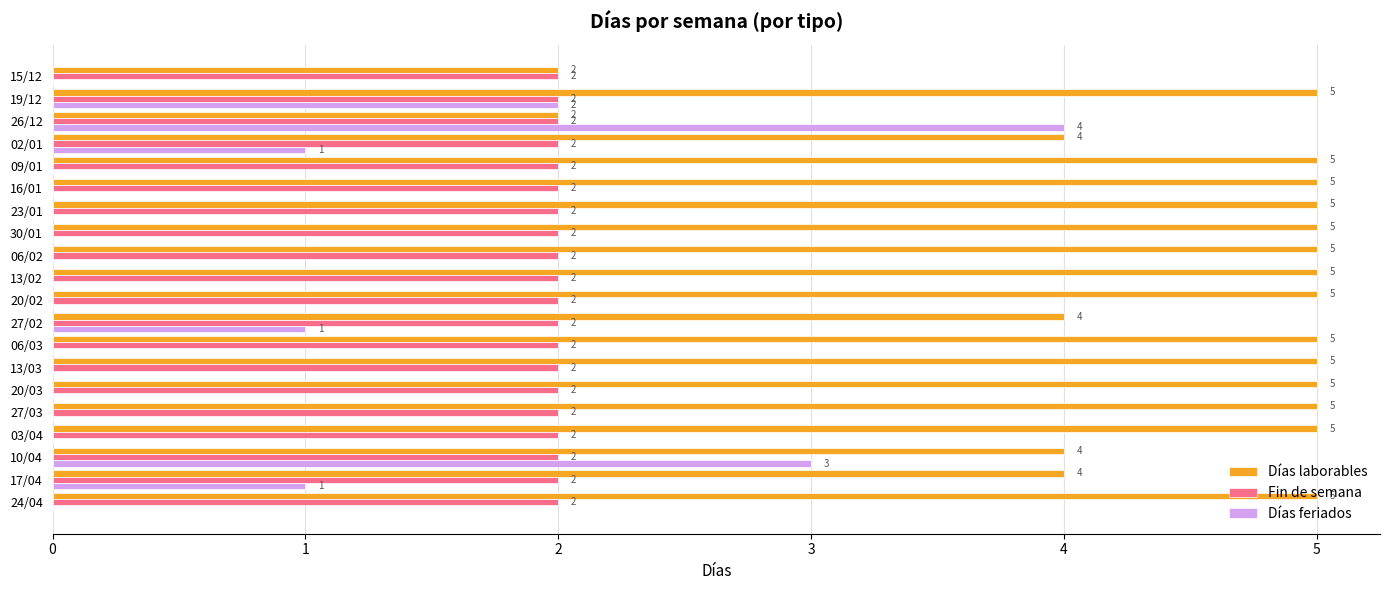

Where is Días feriados nearest to the value 2?

19/12